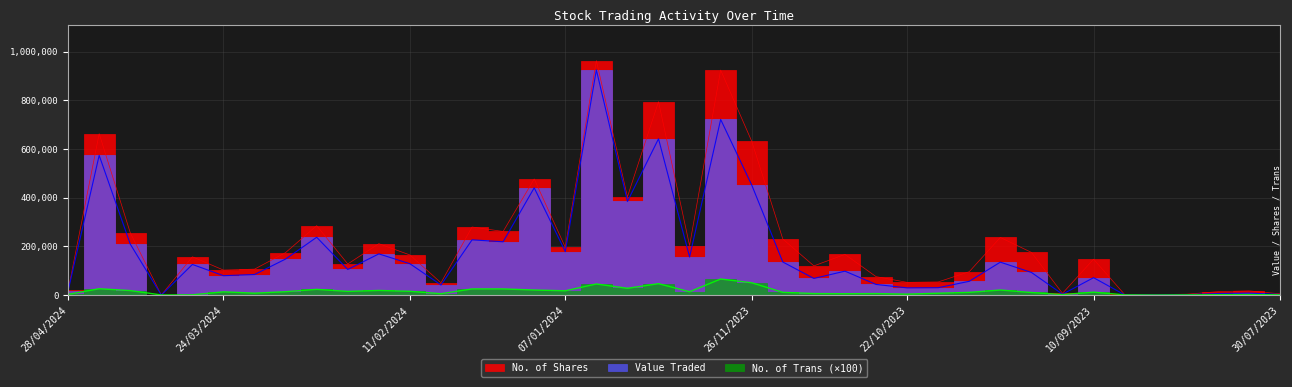

What is the difference between the second highest and minimum values in the Value Traded series?

721695